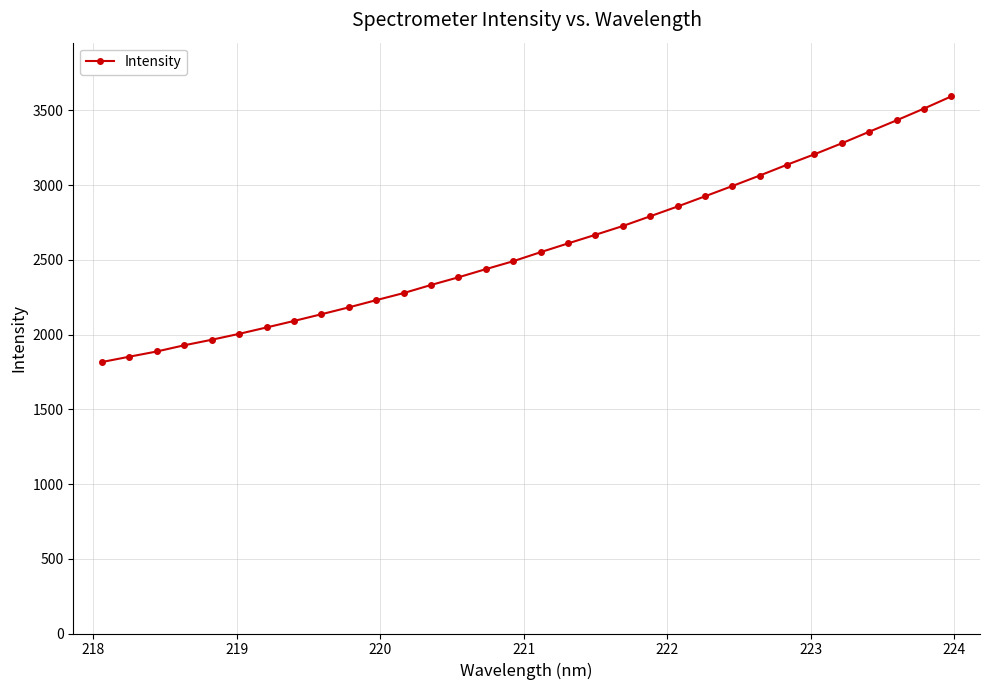

What is the greatest value displayed?

3593.8